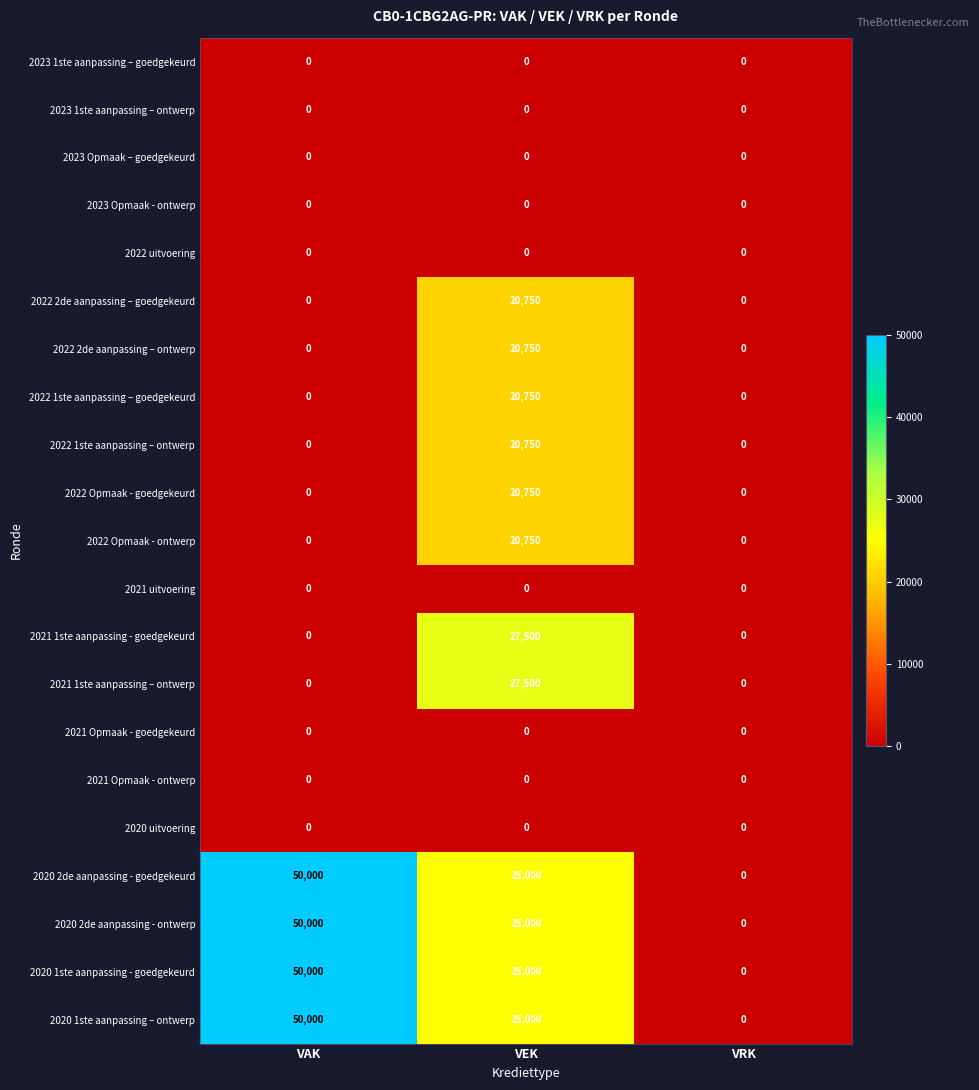

Where is 2020 1ste aanpassing – ontwerp nearest to the value 25000?

VEK